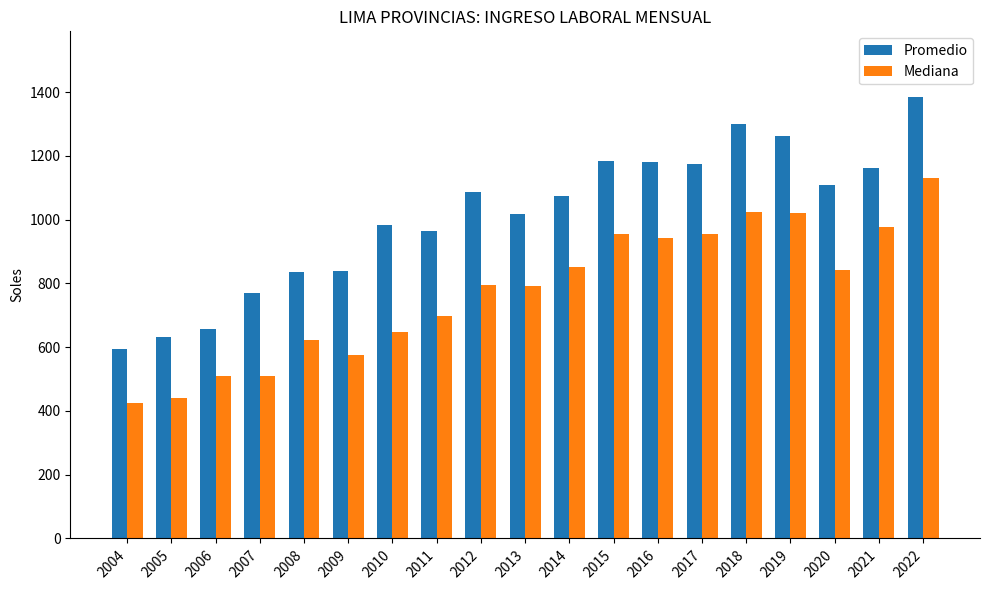

Where is Promedio nearest to the value 989?

2010